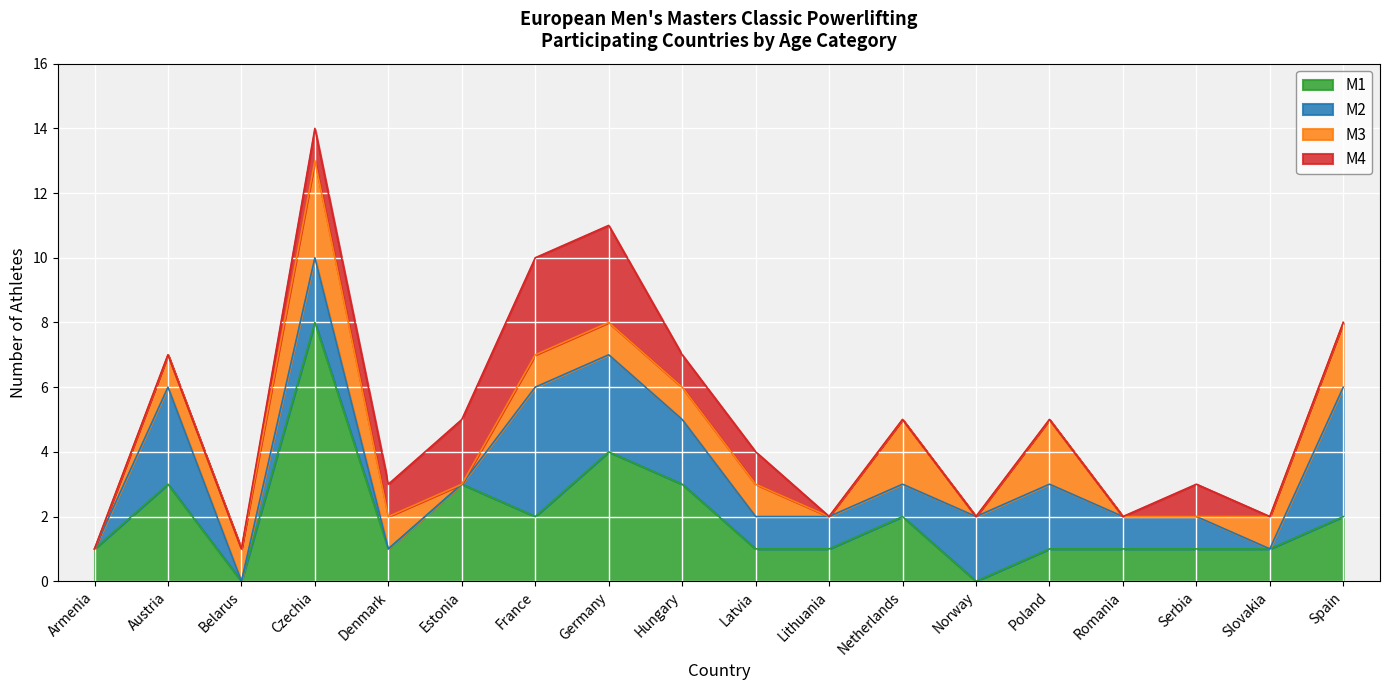

Is it true that M2 equals 3 at Czechia?

False